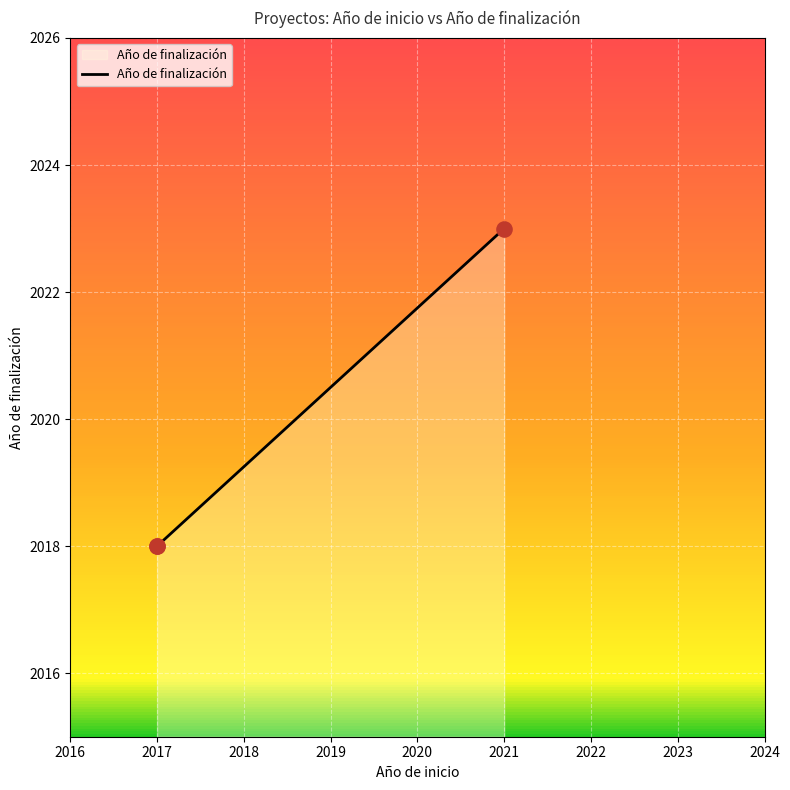

What is the maximum value shown in the chart?

2023.0